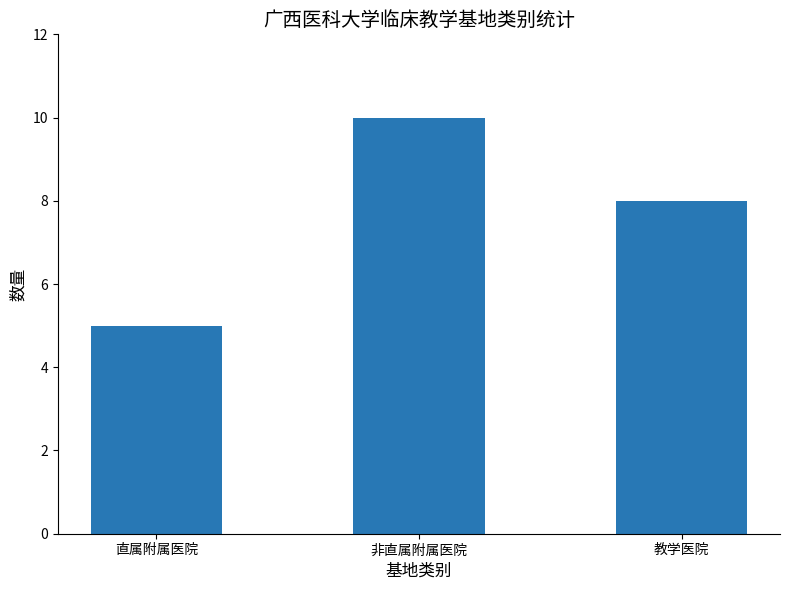

What is the value of the 3rd bar from the left?

8